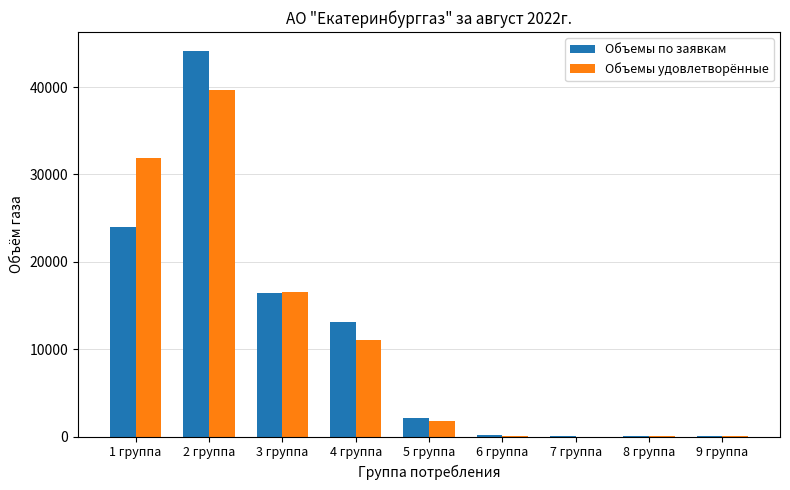

Which category has the highest value across all series?

2 группа